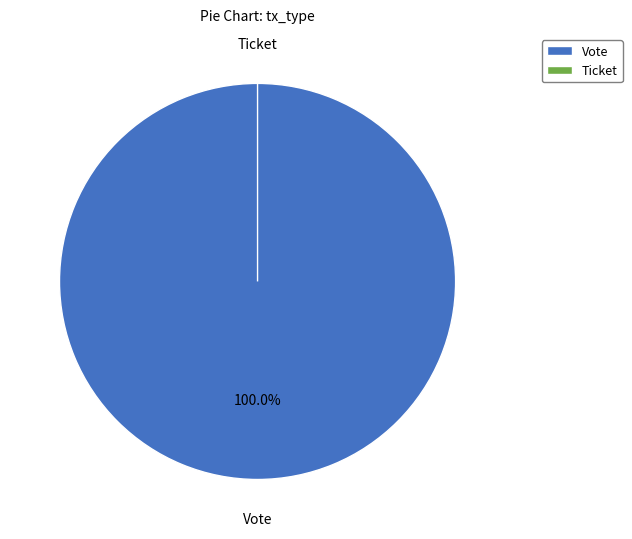

Do Ticket and Vote together represent more than half of the pie?

Yes